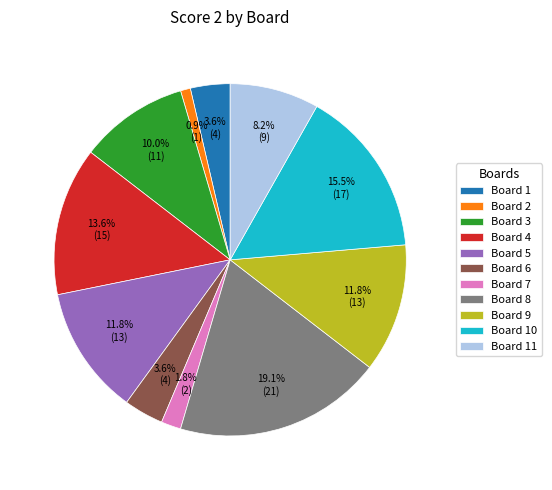

What percentage is NOT represented by Board 3?

90.0%